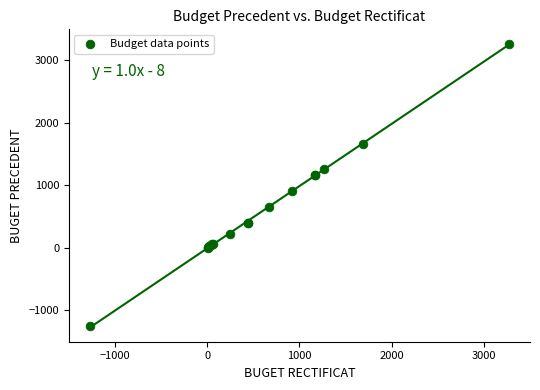

What Y value in the scatter plot is closest to 1007?

906